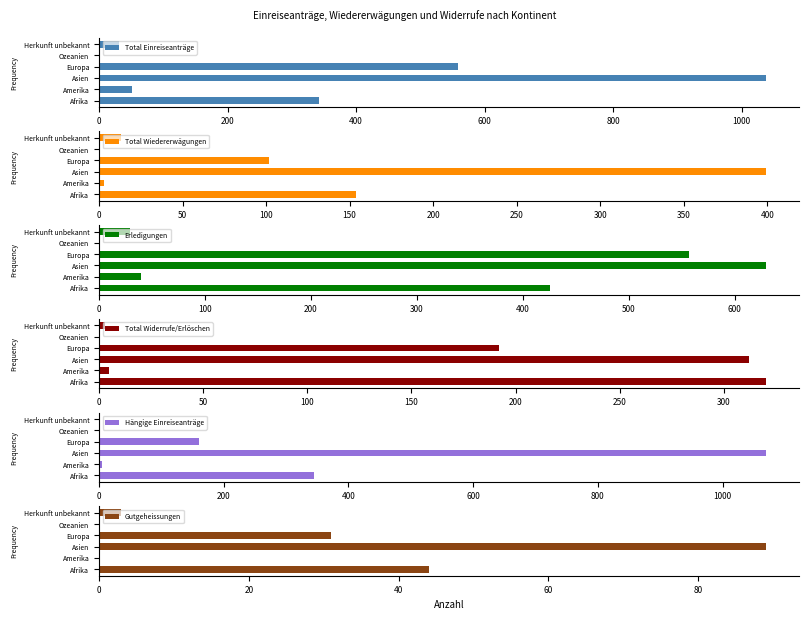

What is the value of the Total Wiedererwägungen bar at the 2nd from the left?

3